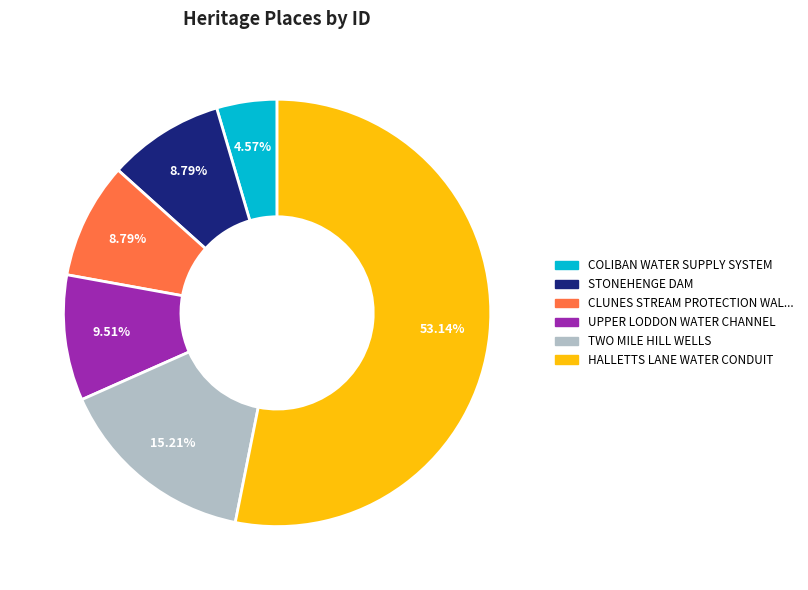

How many slices are in this pie chart?

6